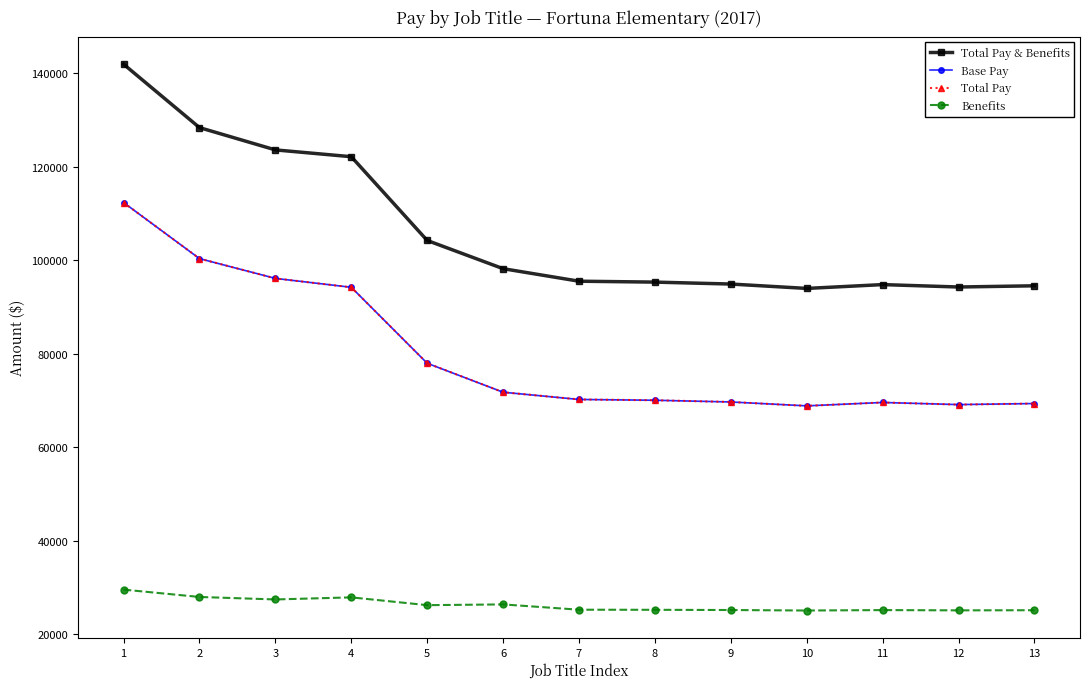

Does the chart display data point markers on the line(s)?

Yes